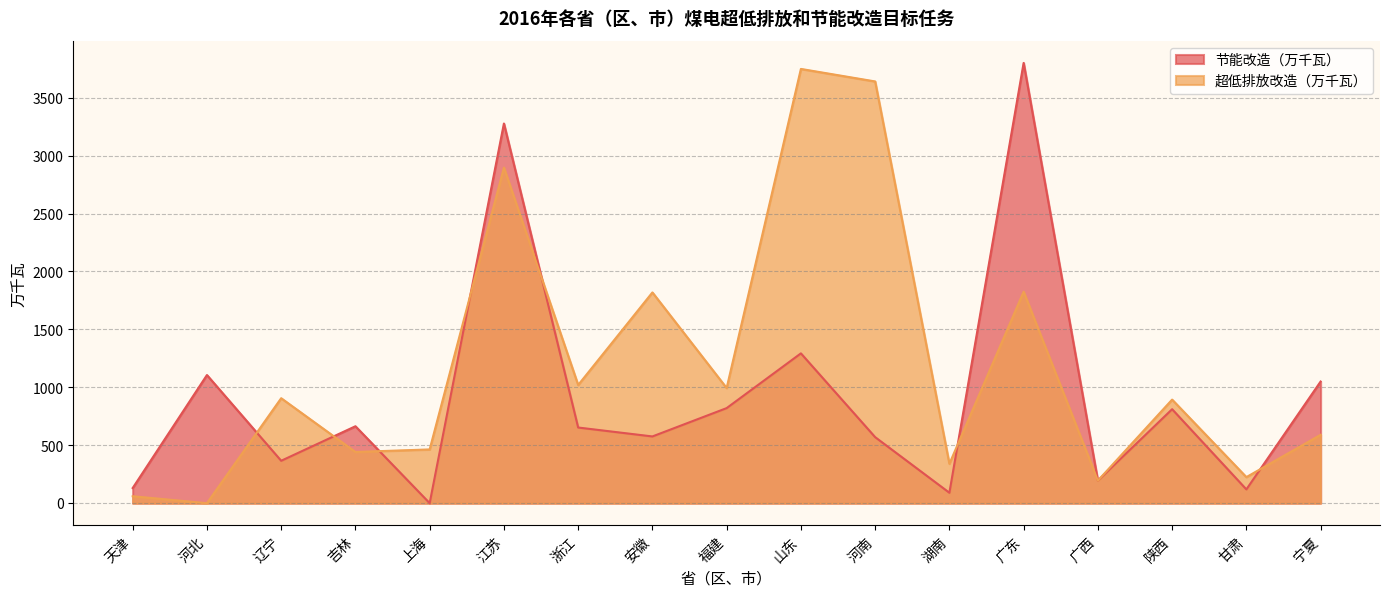

How many times do 超低排放改造（万千瓦） and 节能改造（万千瓦） cross each other?

7